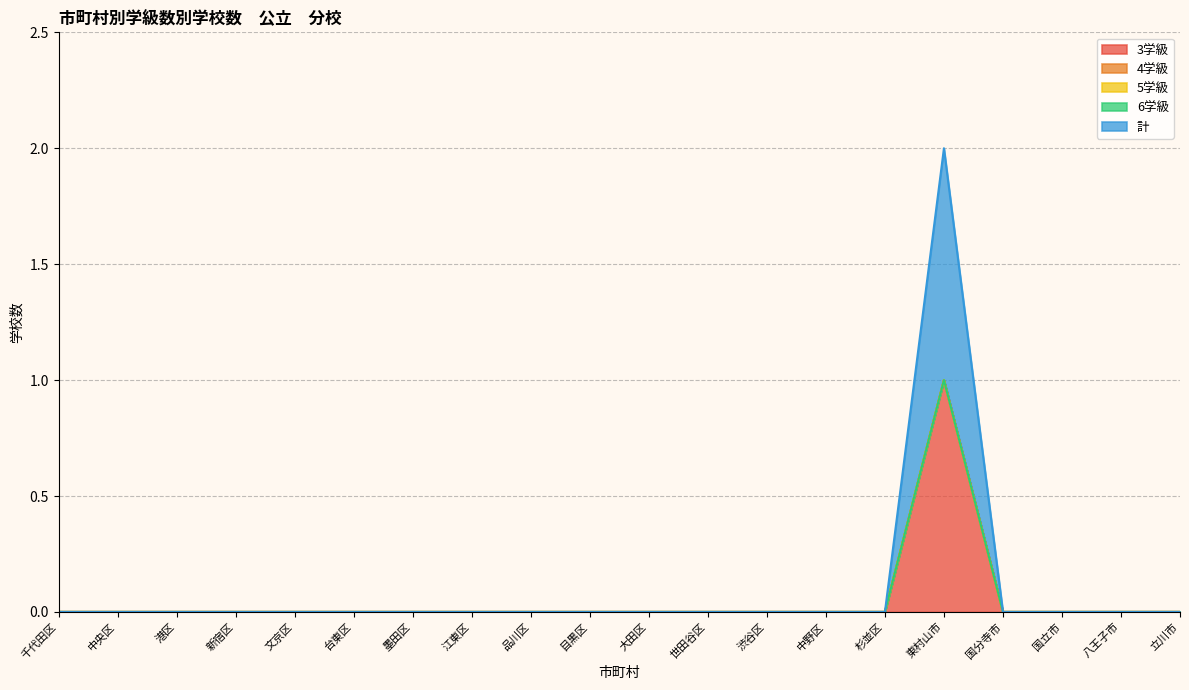

Is the value of 4学級 at 目黒区 greater than the value of 3学級 at 千代田区?

No